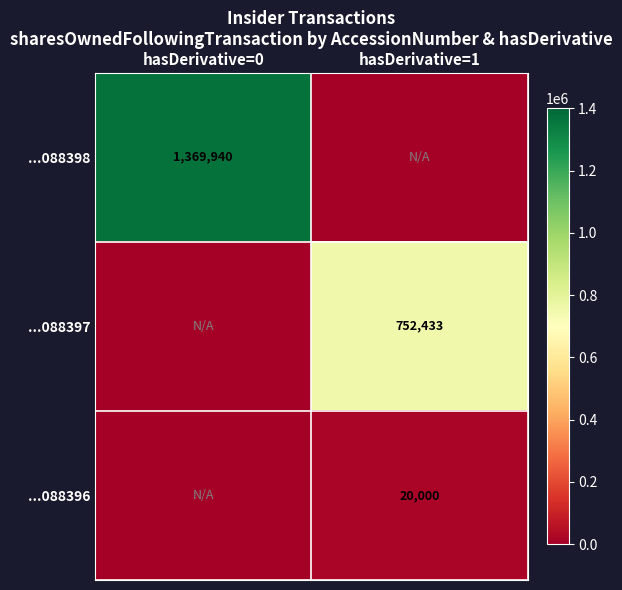

True or false: ...088398 has a value of 1369940 at hasDerivative=0.

True